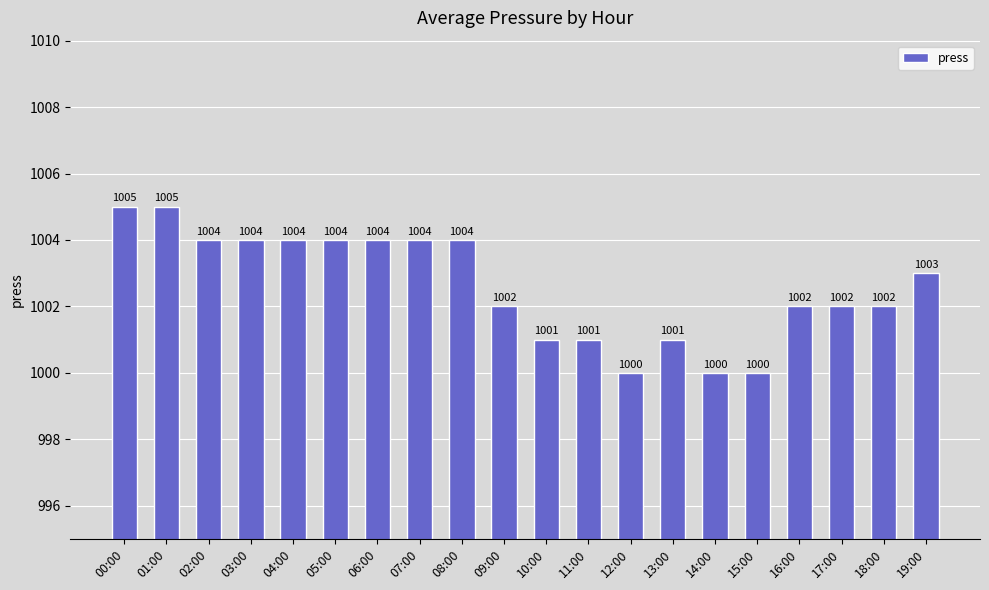

What is the label of the 2nd bar from the right?

18:00